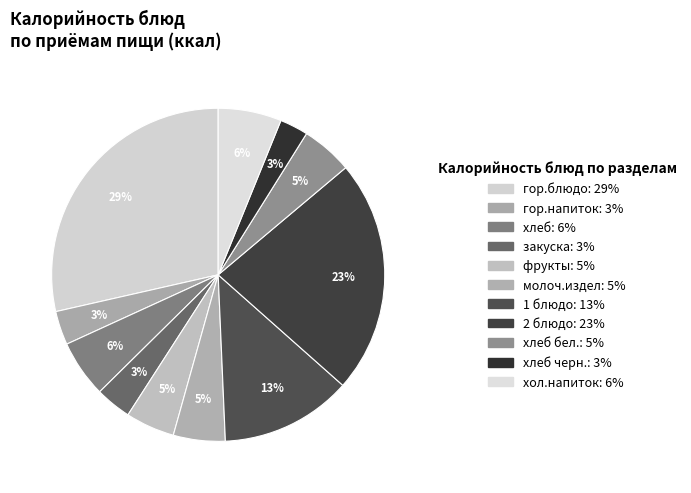

How many segments does this pie chart have?

11